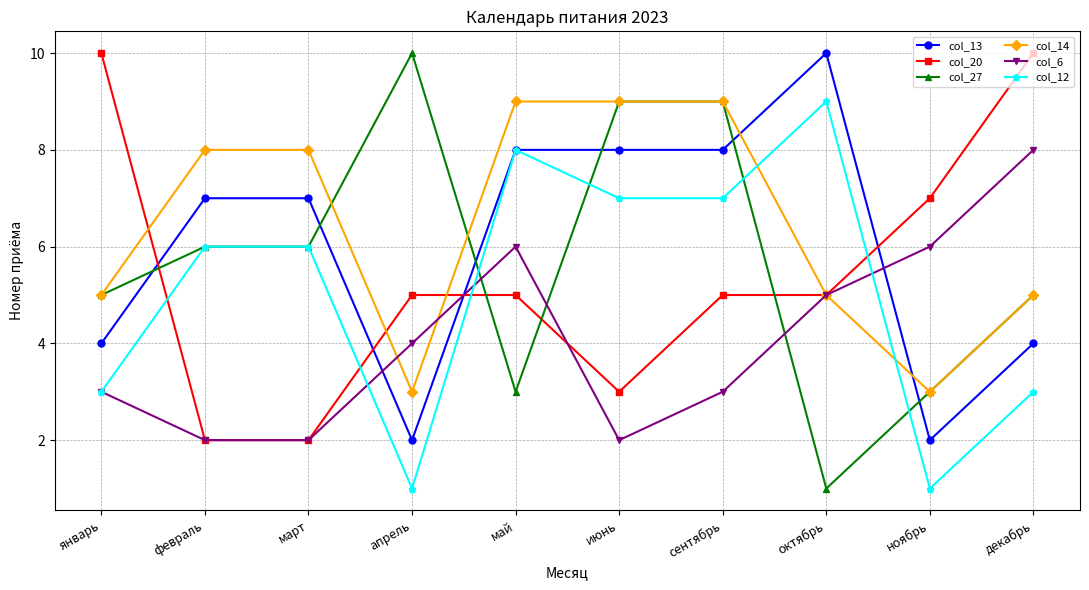

What is the value of the col_13 point at the 6th from the left?

8